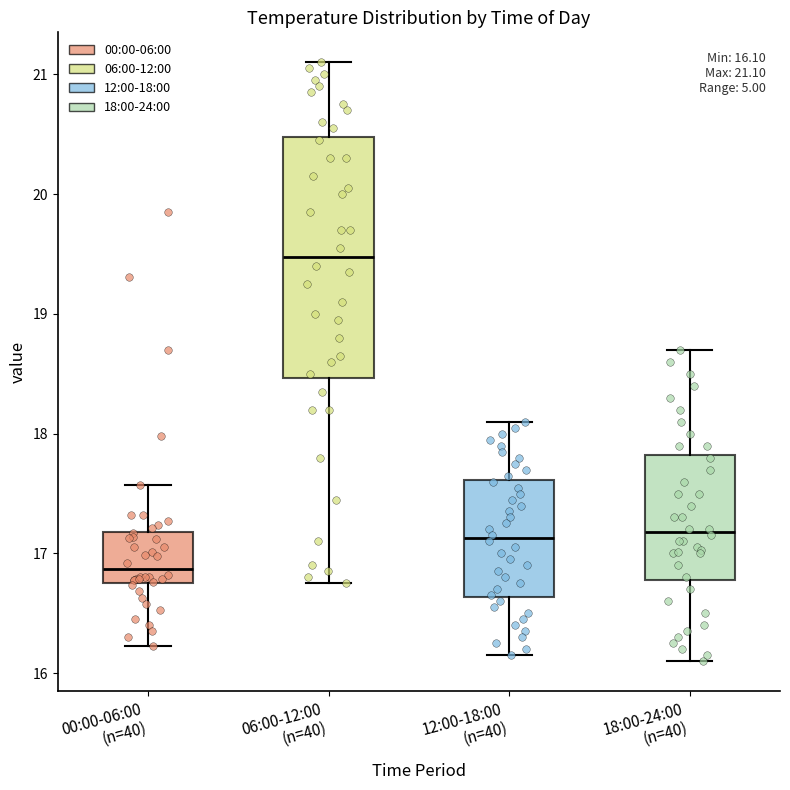

Which box's median line is the highest?

06:00-12:00 (n=40)